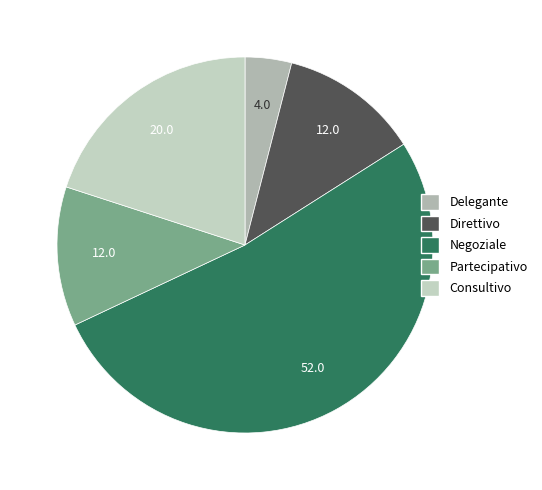

How many segments does this pie chart have?

5